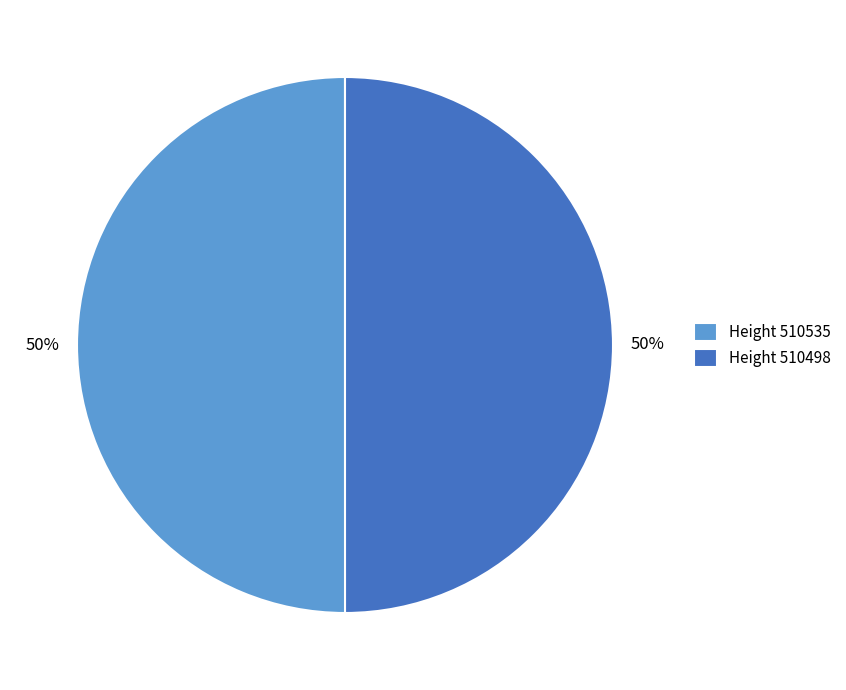

To the nearest percent, what is the combined percentage of Height 510535 and Height 510498?

100%